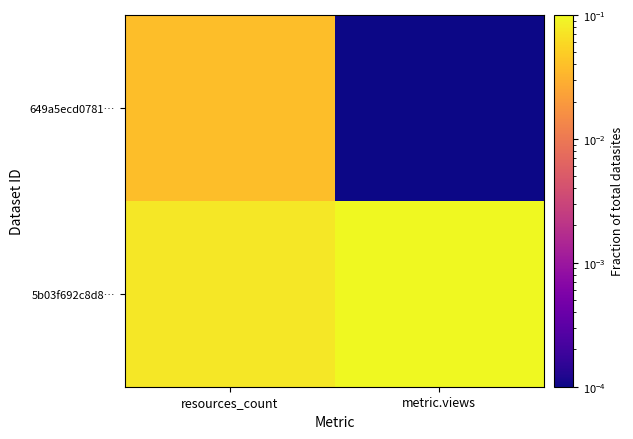

What is the total value across all series at resources_count?

0.1